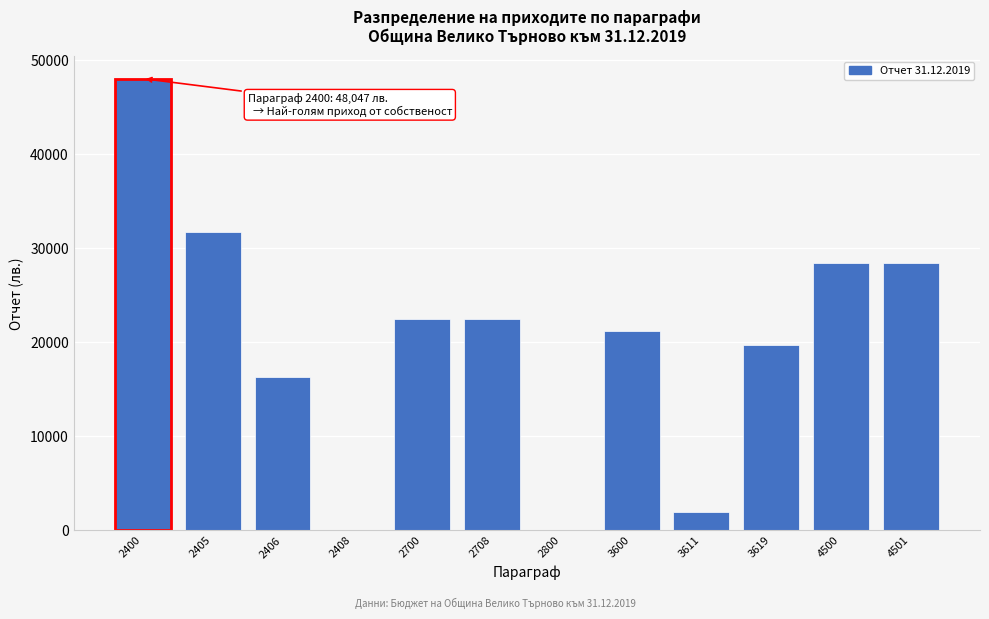

Is it true that the value at 2700 is 6342?

False